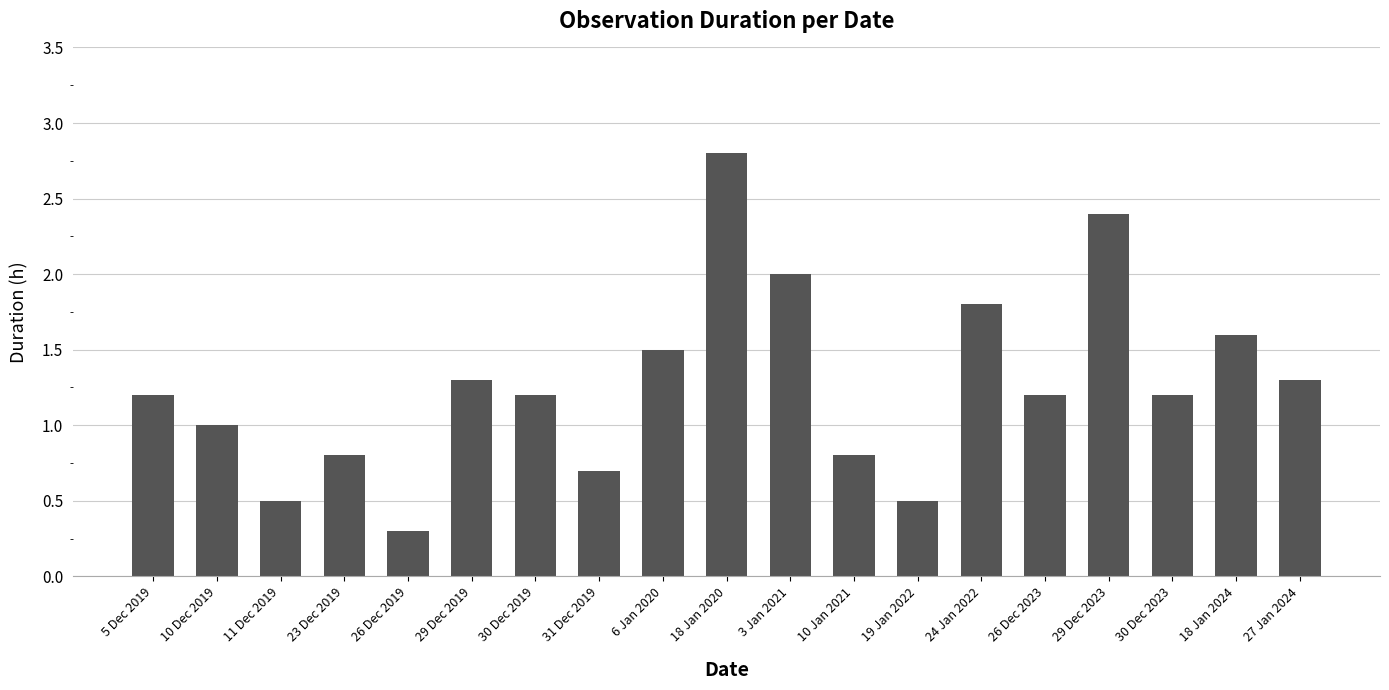

What is the smallest value displayed?

0.3